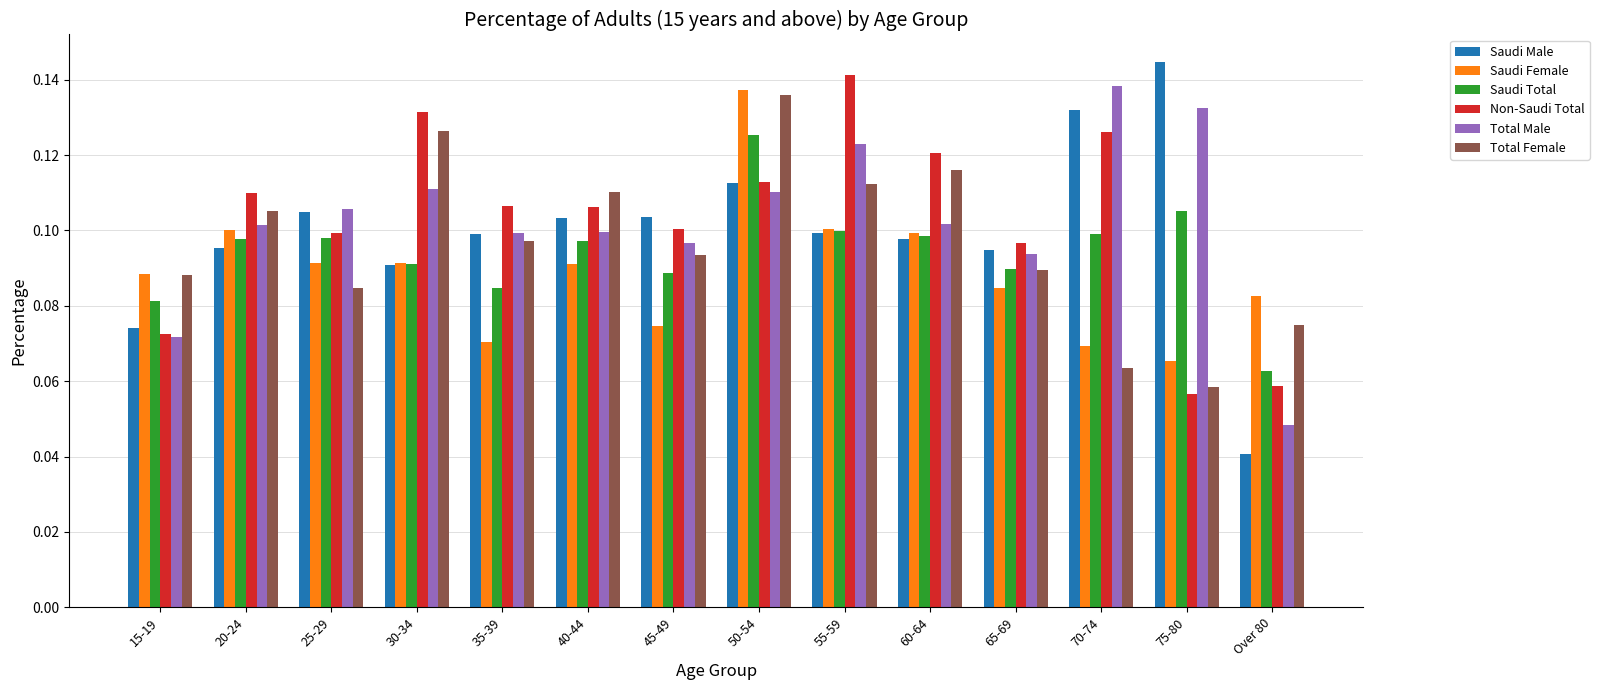

Count the Non-Saudi Total values in the range 0 to 1.

14